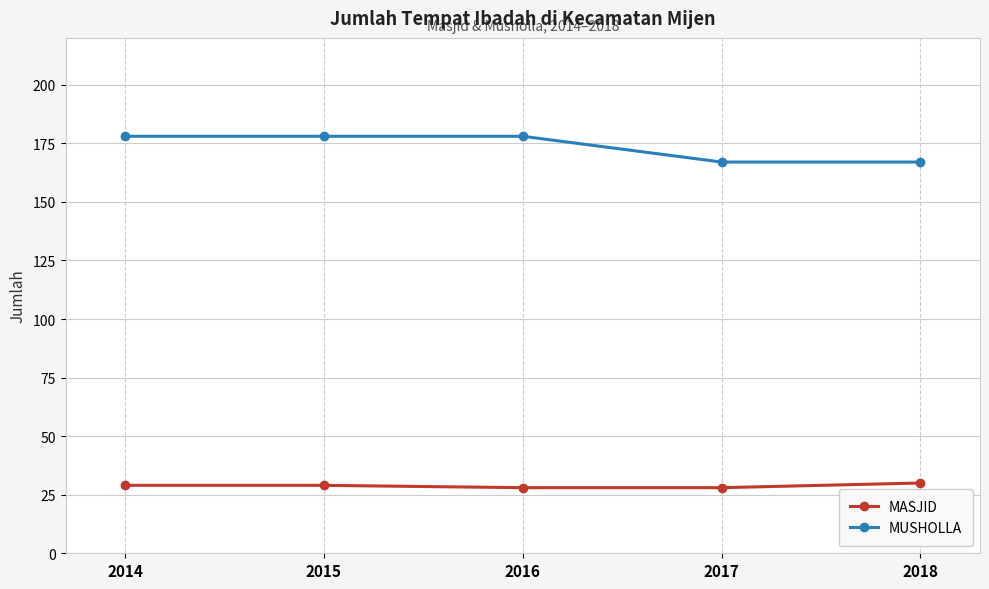

At 2015, list the series in order from largest to smallest.

MUSHOLLA, MASJID